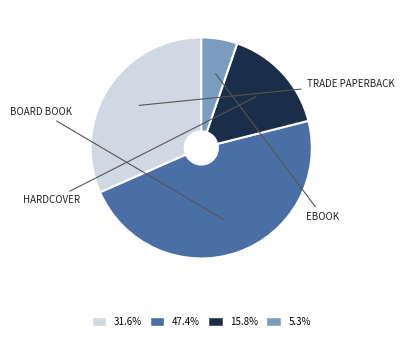

Does any single category account for the majority?

No